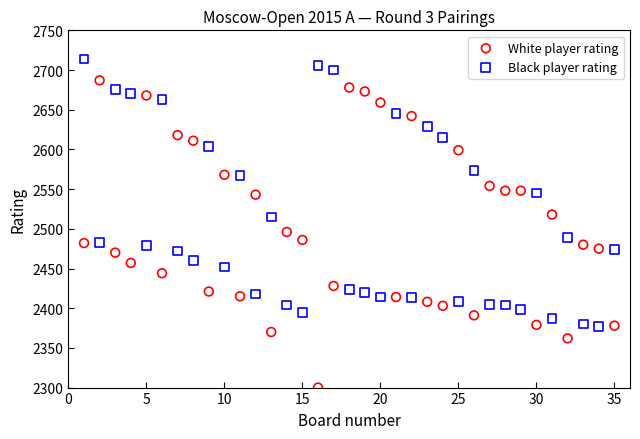

Which series reaches the minimum Y coordinate?

White player rating